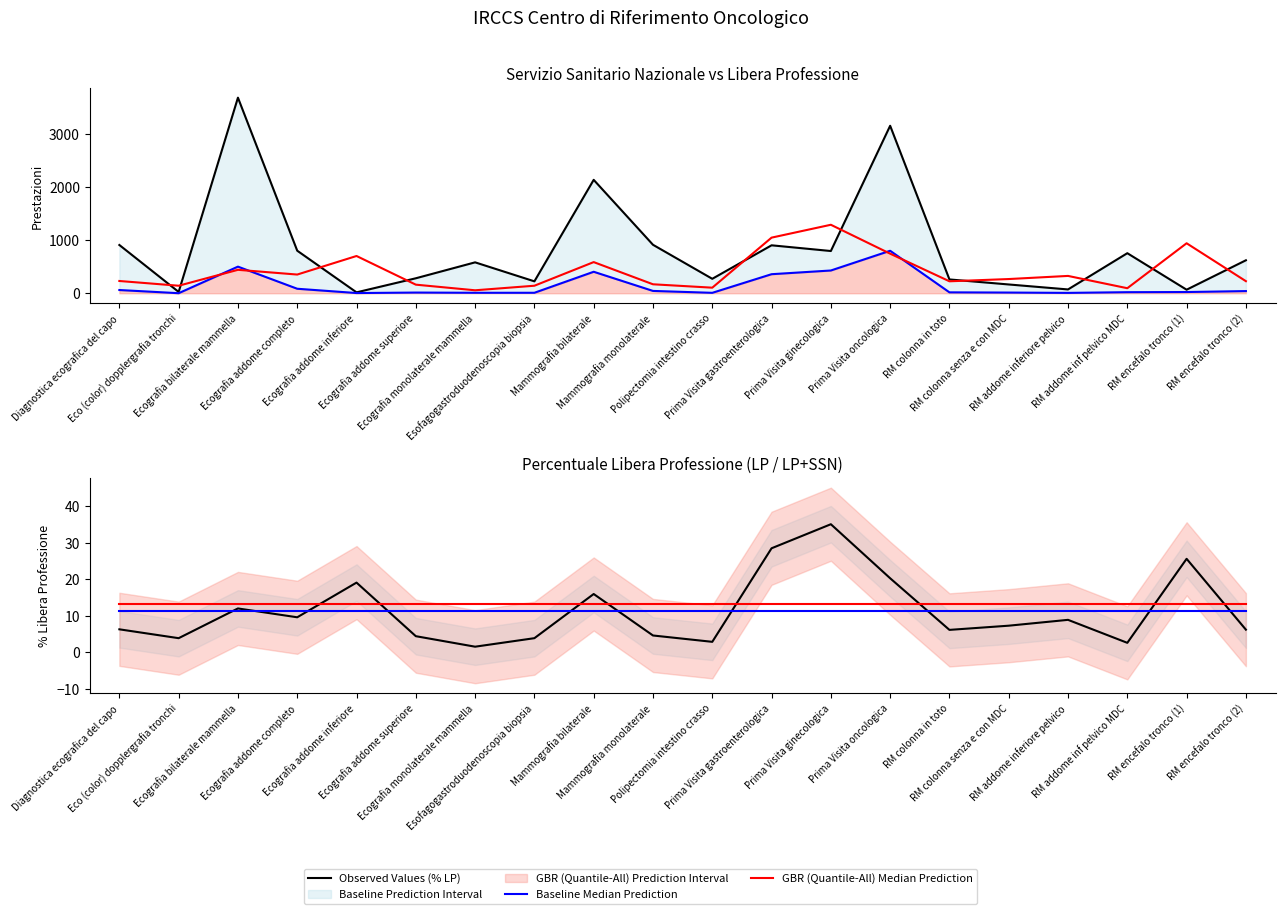

The value of GBR (Quantile-All) Median Prediction at Esofagogastroduodenoscopia biopsia is 20.8. True or false?

False